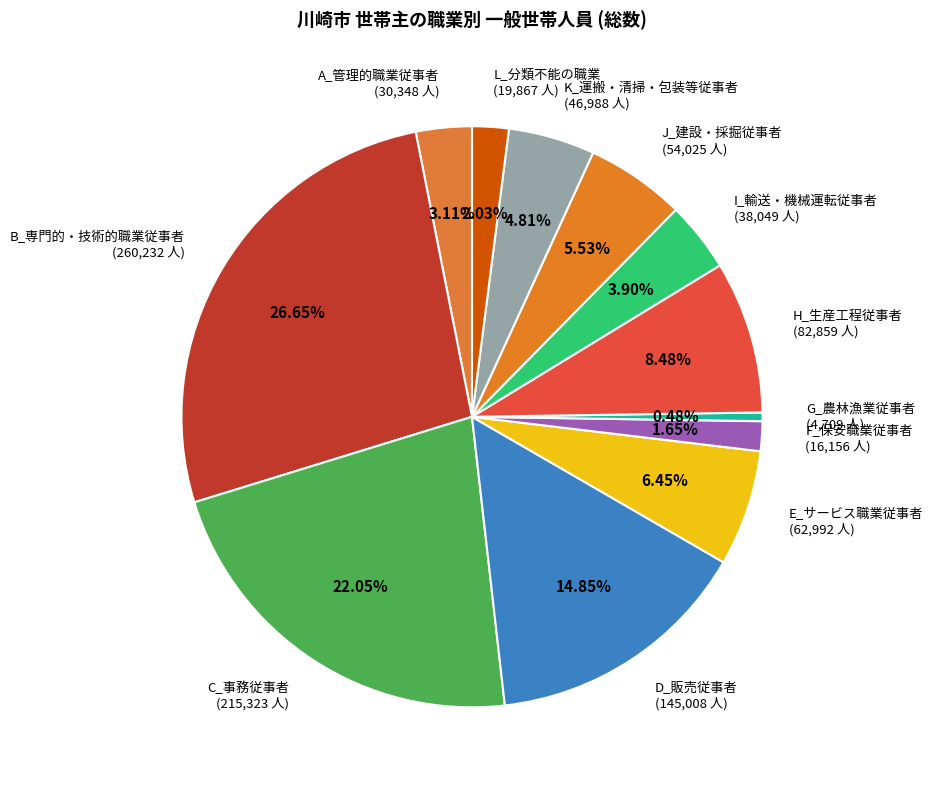

Is the sum of I_輸送・機械運転従事者 (38,049 人) and E_サービス職業従事者 (62,992 人) greater than half?

No